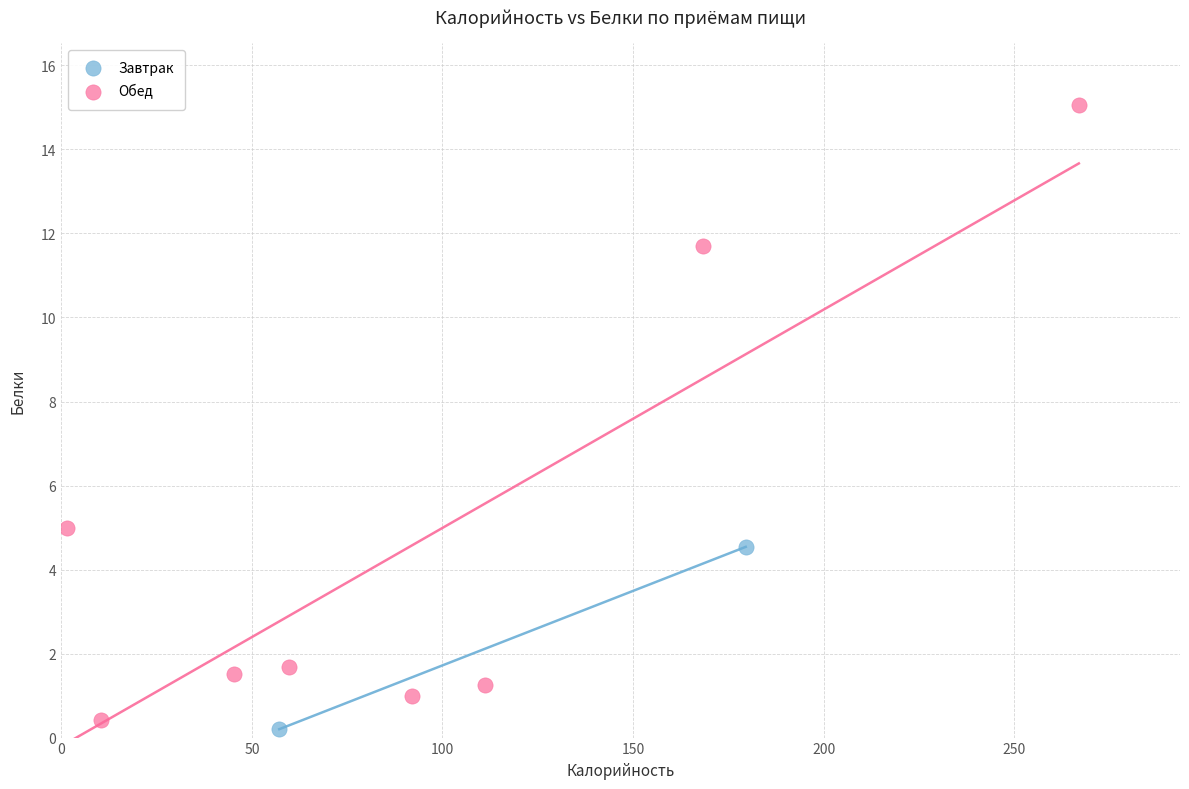

What are all the series names shown in the legend?

Завтрак, Обед